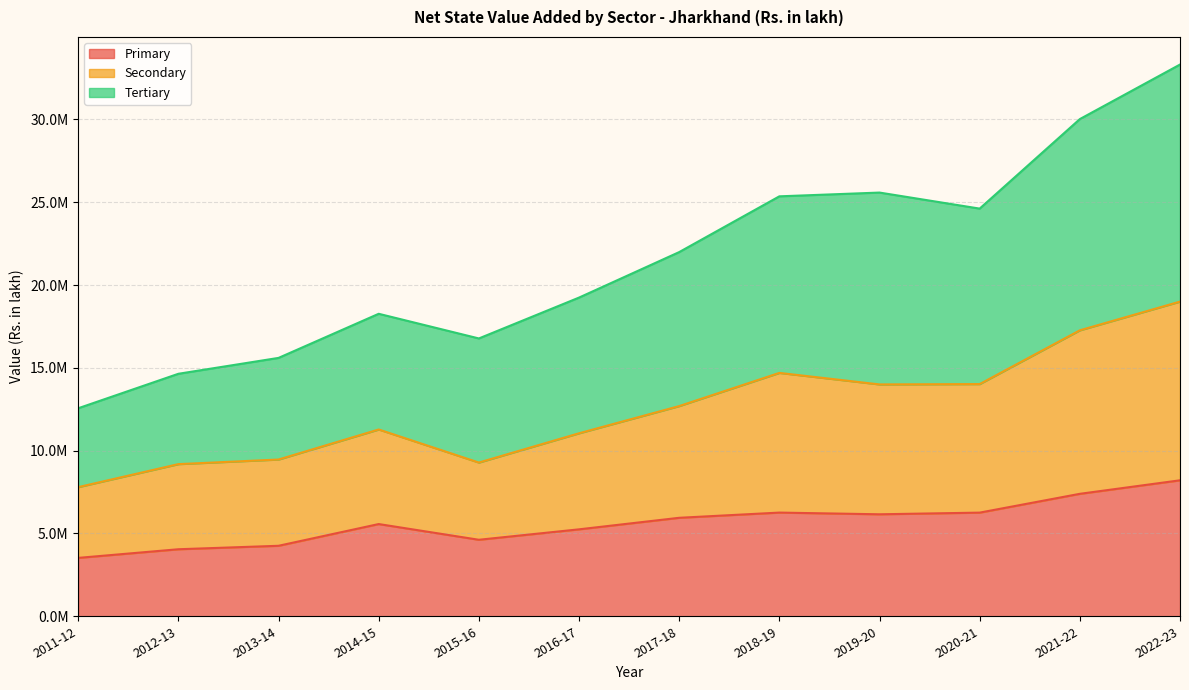

What is the sum of all Primary values?

67488372